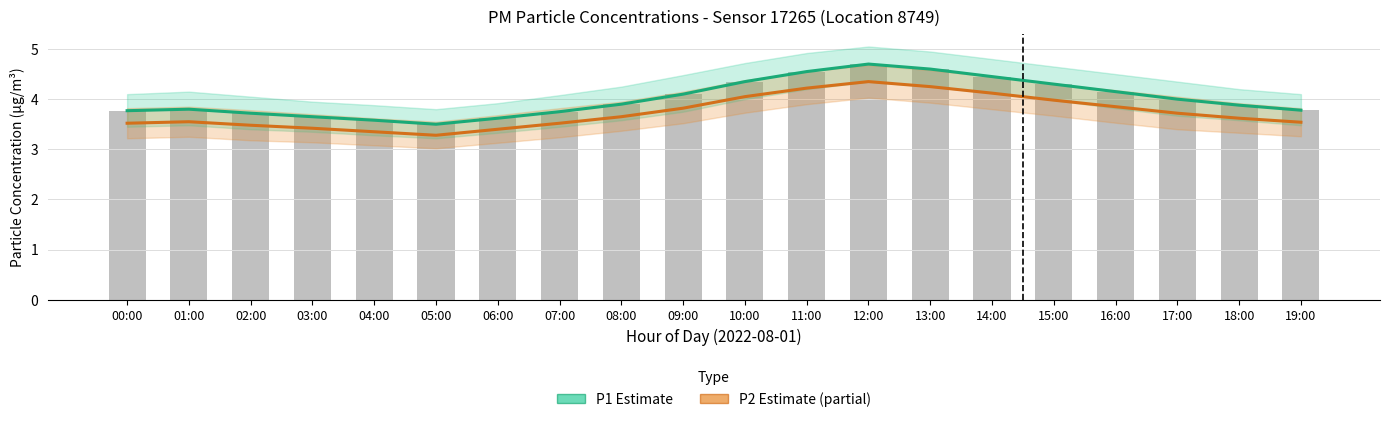

What is the sum of all P1 (PM10) values?

80.2